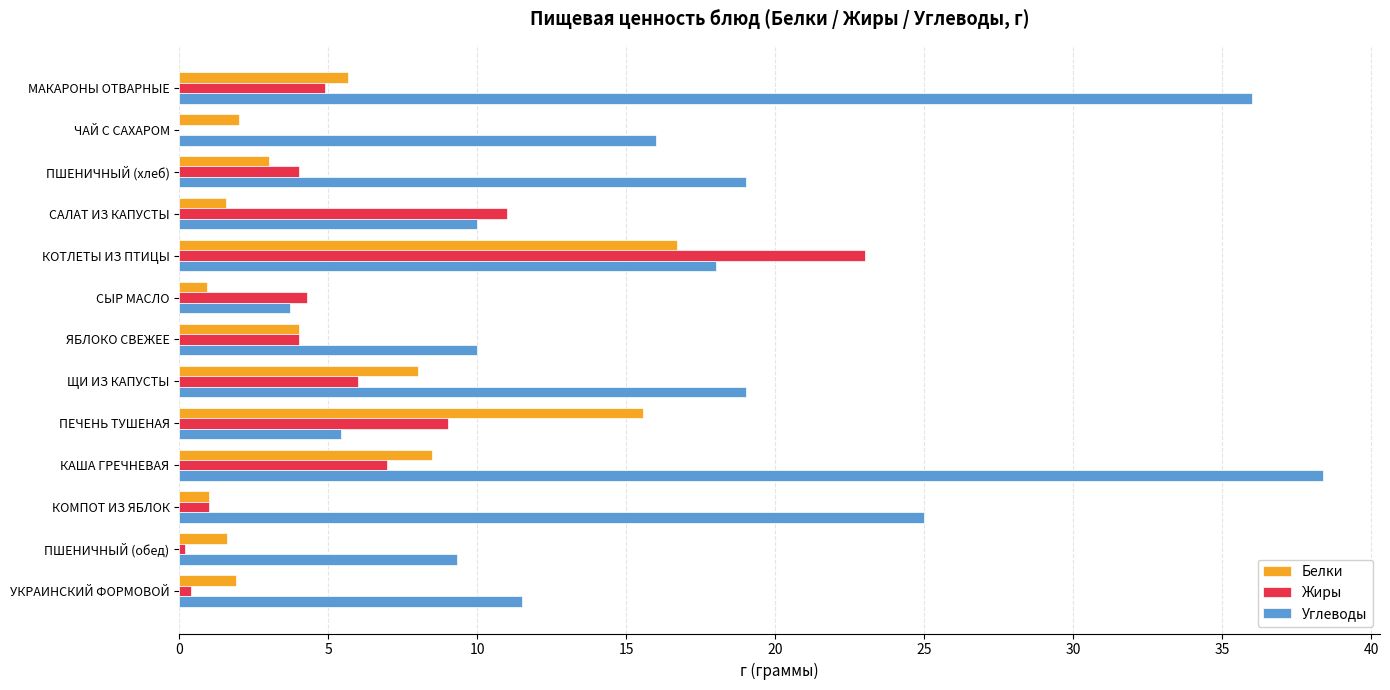

How many categories are shown in the chart?

13